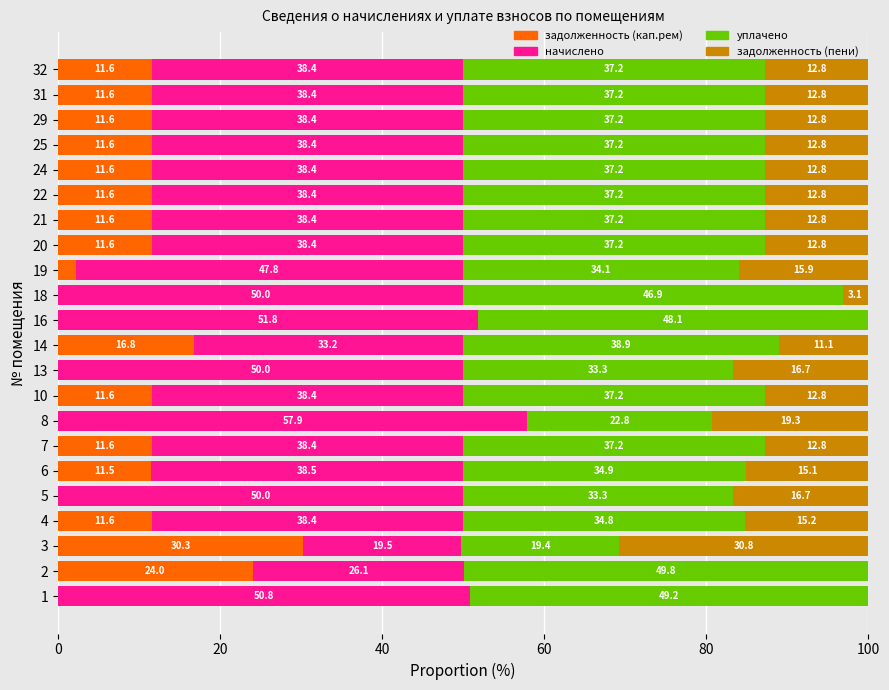

The value of задолженность (кап.рем) at 4 is 11.6. True or false?

True